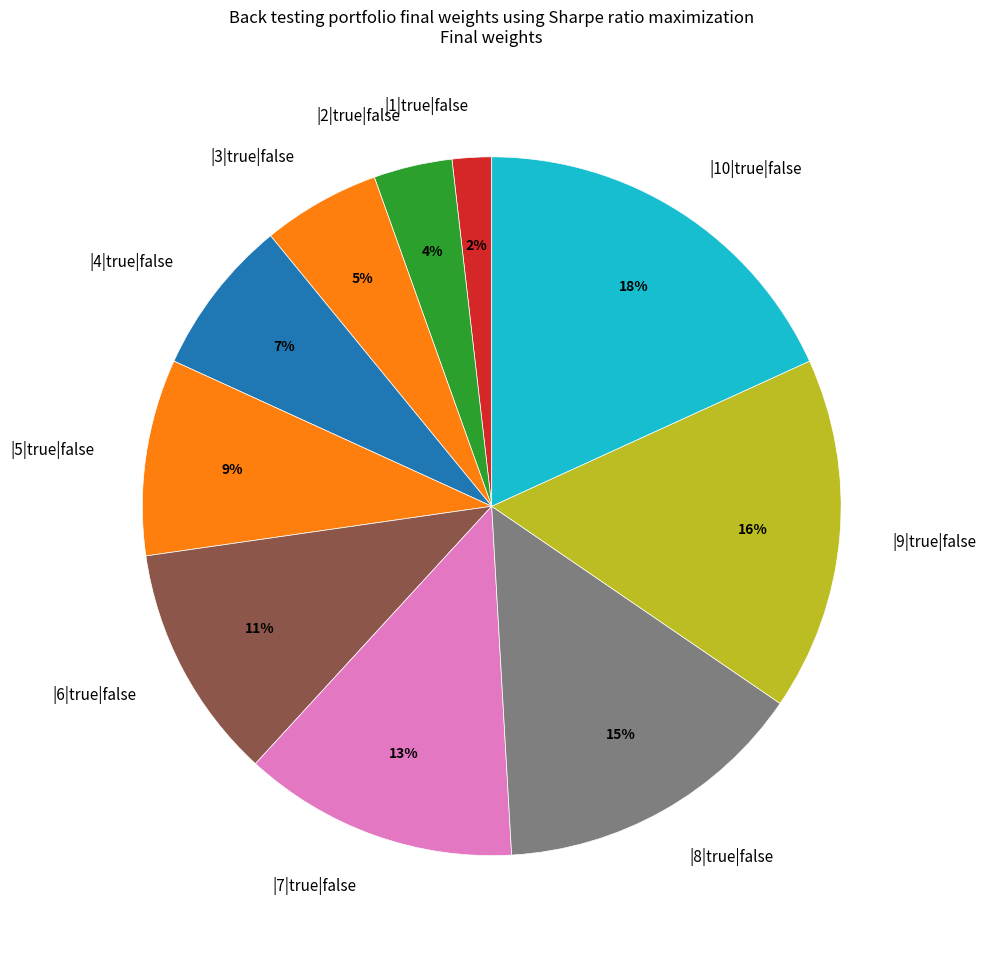

Is it true that |10|true|false is 18% of the pie?

True